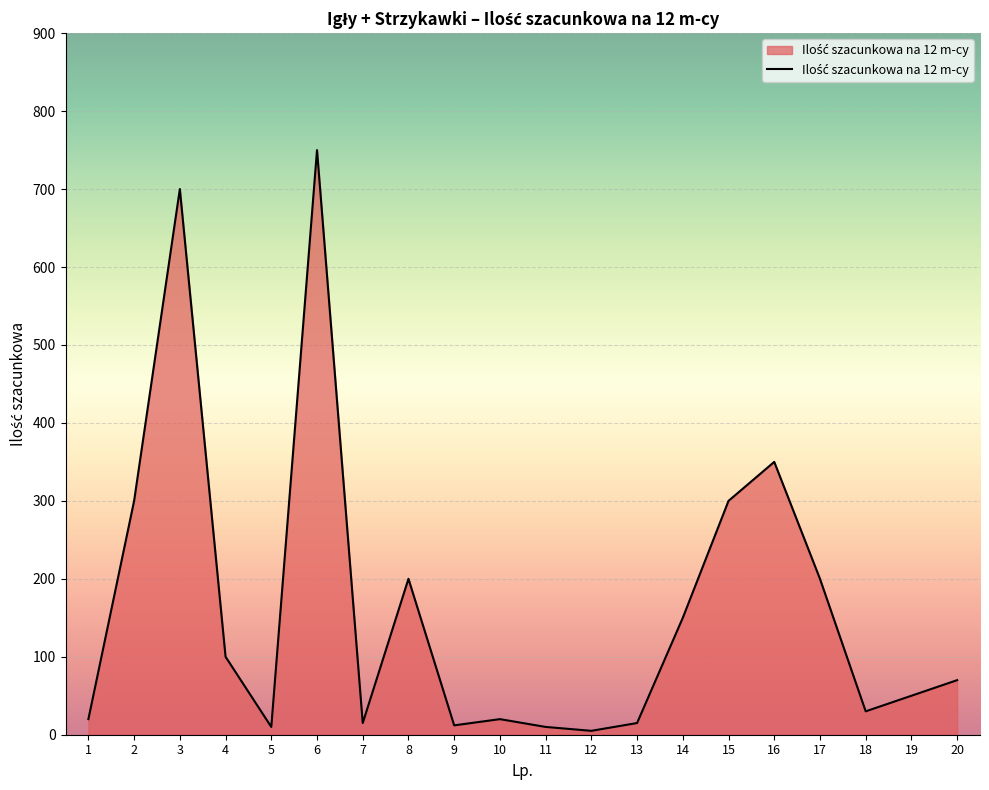

Where is the data nearest to the value 377?

16